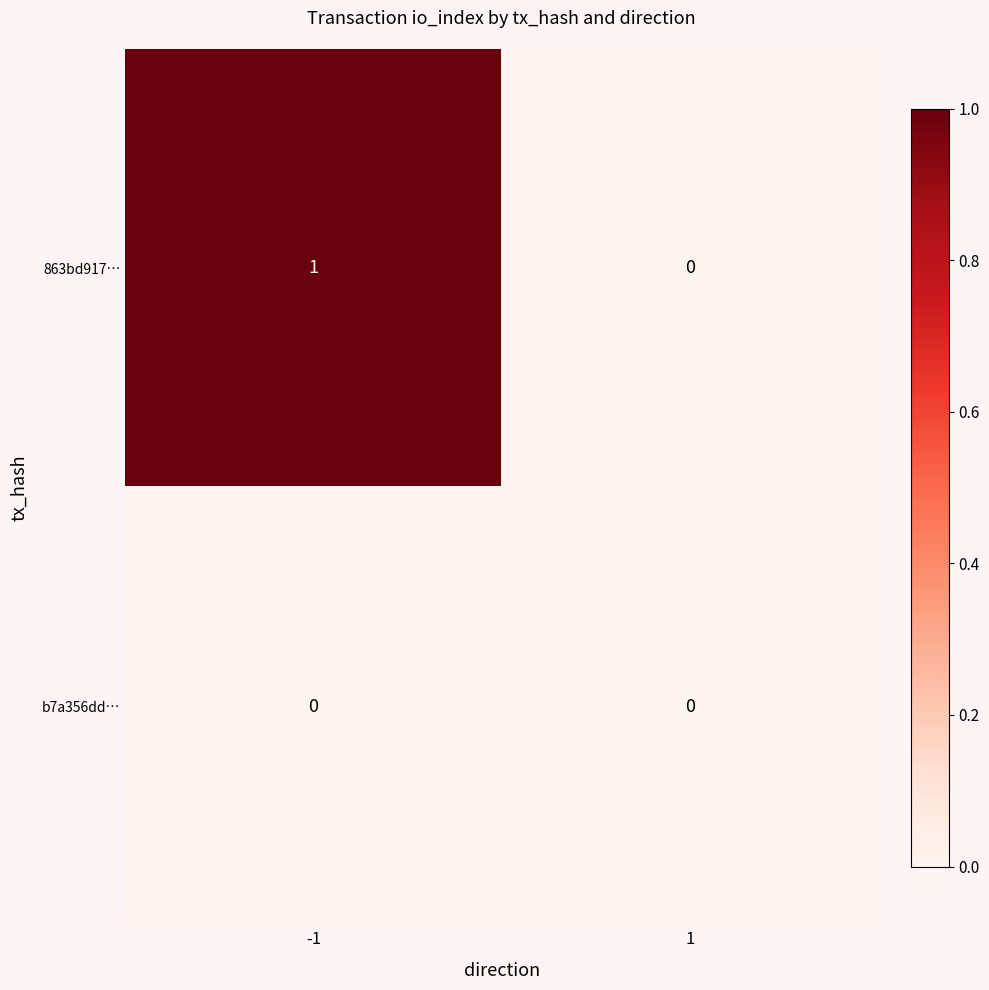

Count the number of categories in the chart.

2